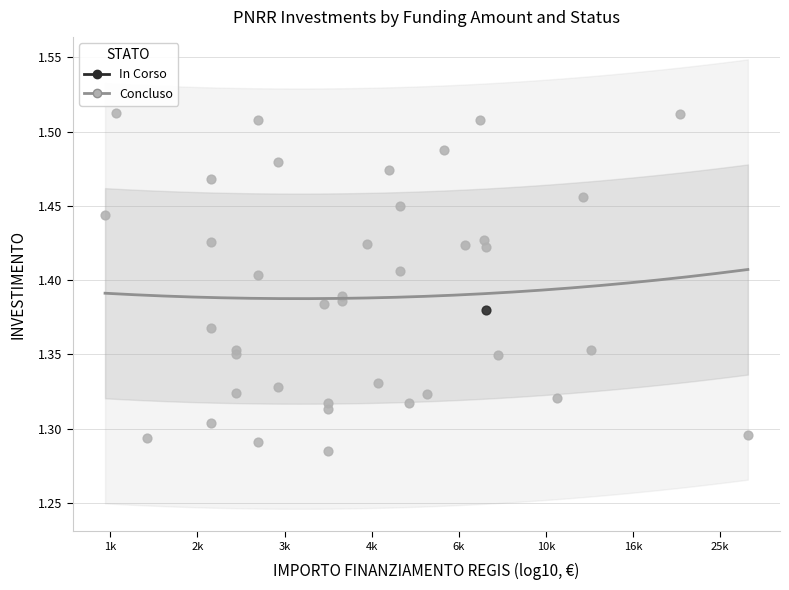

What are all the series names shown in the legend?

In Corso, Concluso